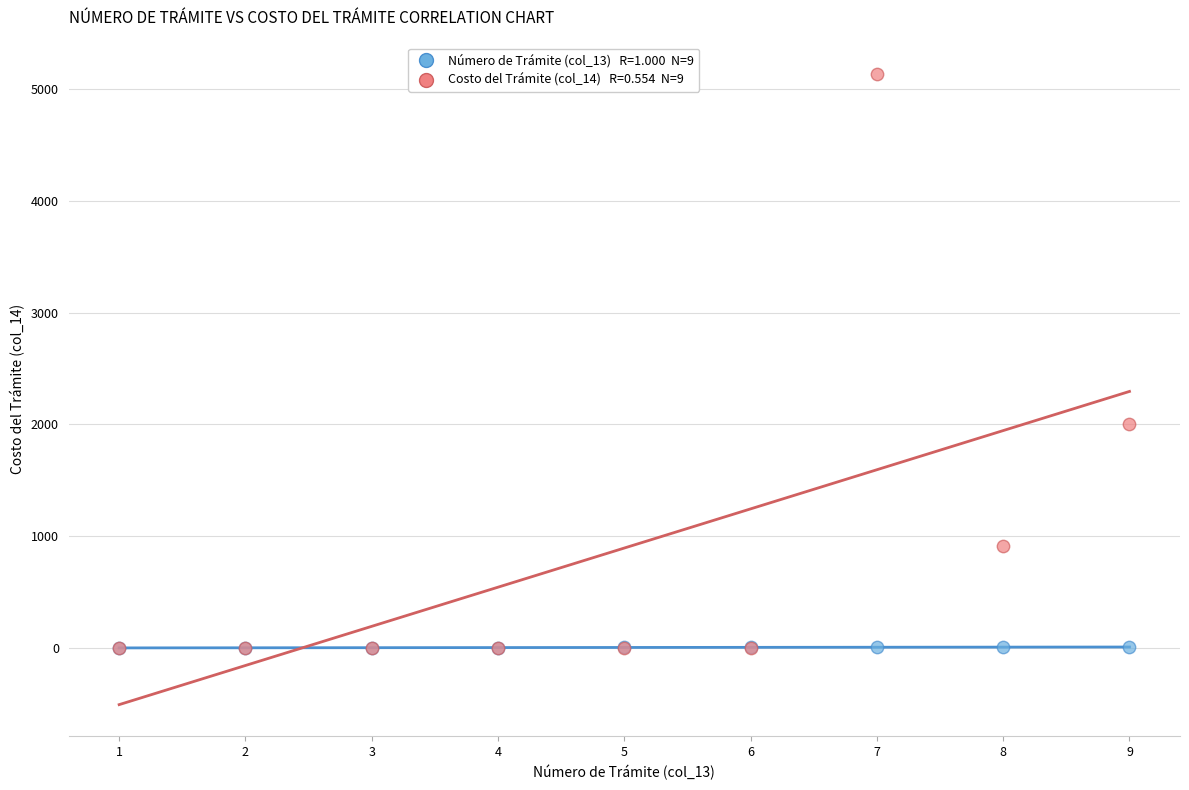

Across all series, what Y value is closest to 2567?

2000.0